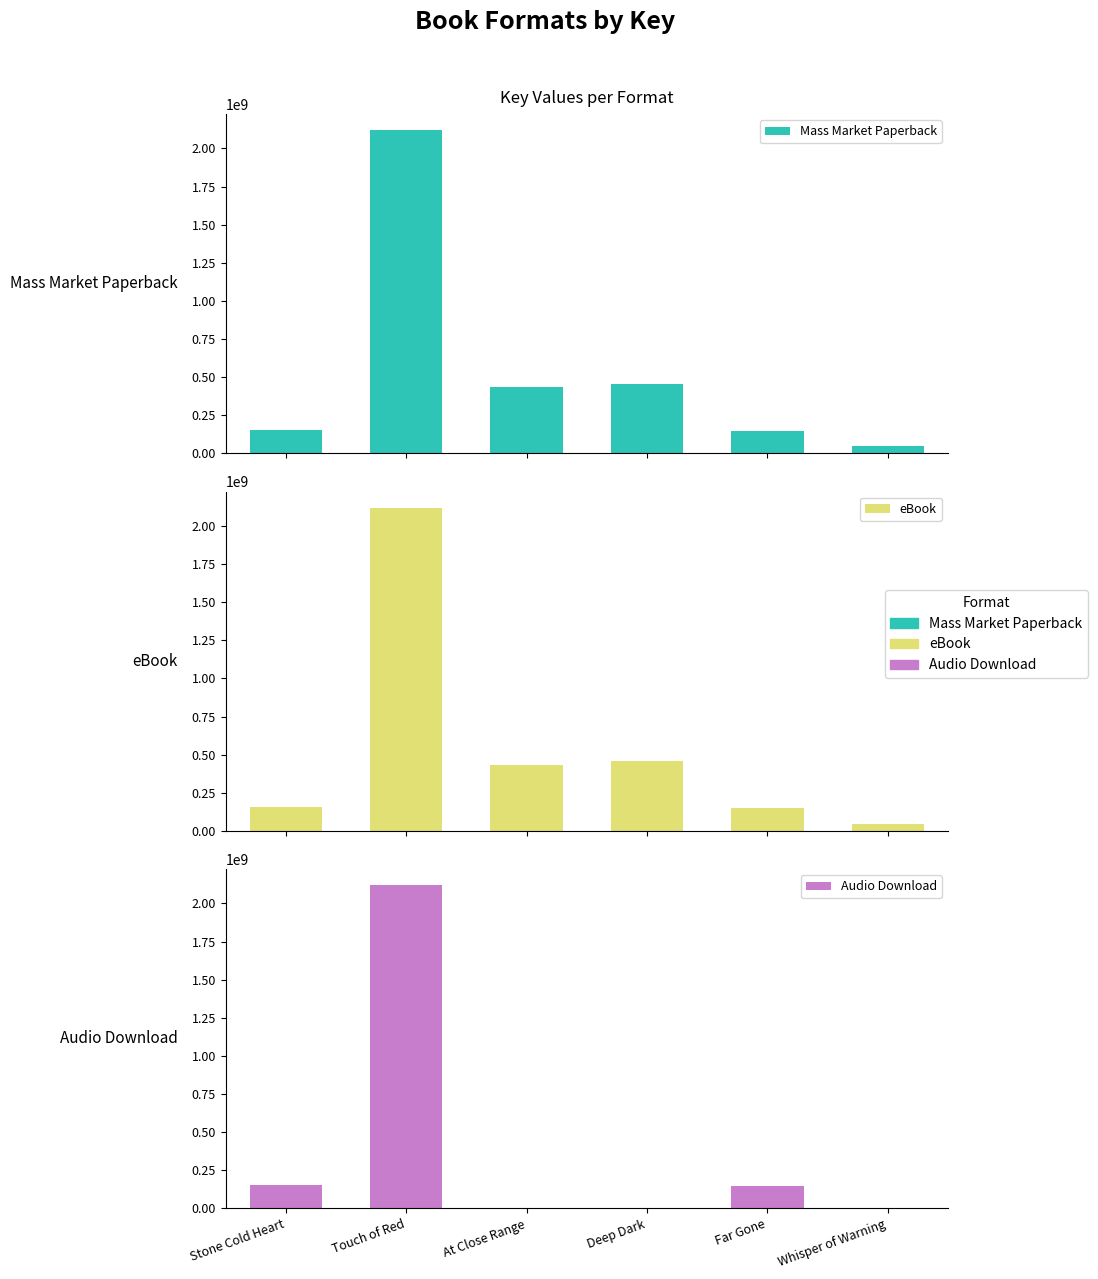

At At Close Range, list the series in order from smallest to largest.

Audio Download, Mass Market Paperback, eBook